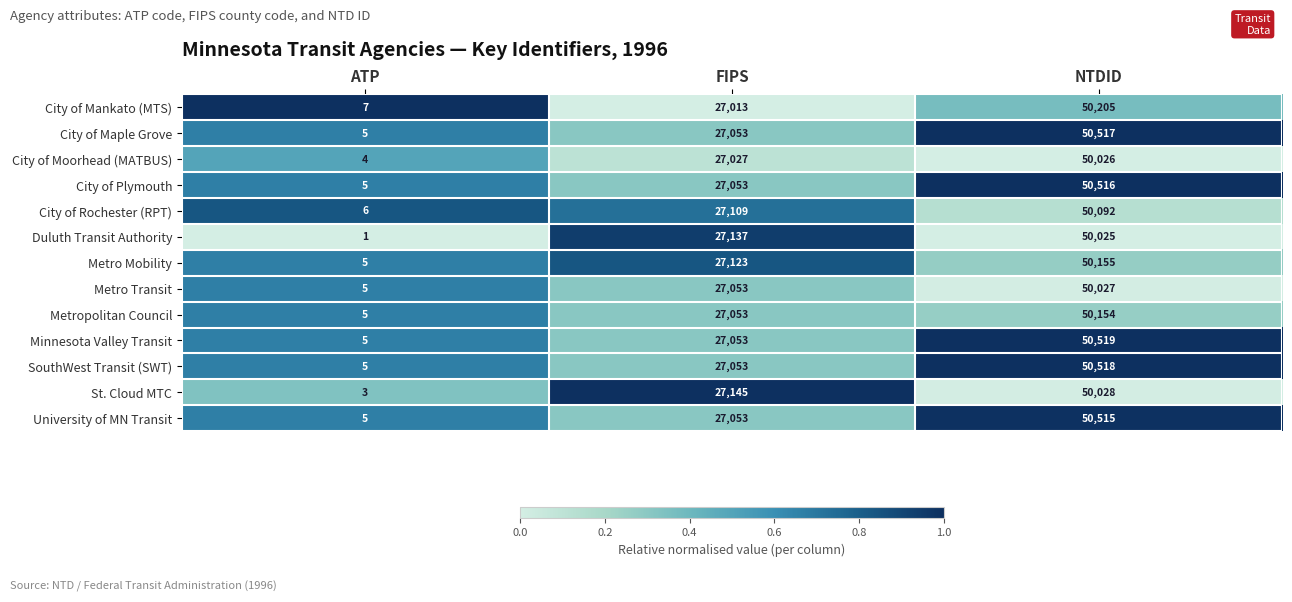

Which label corresponds to the smallest value in the chart?

ATP